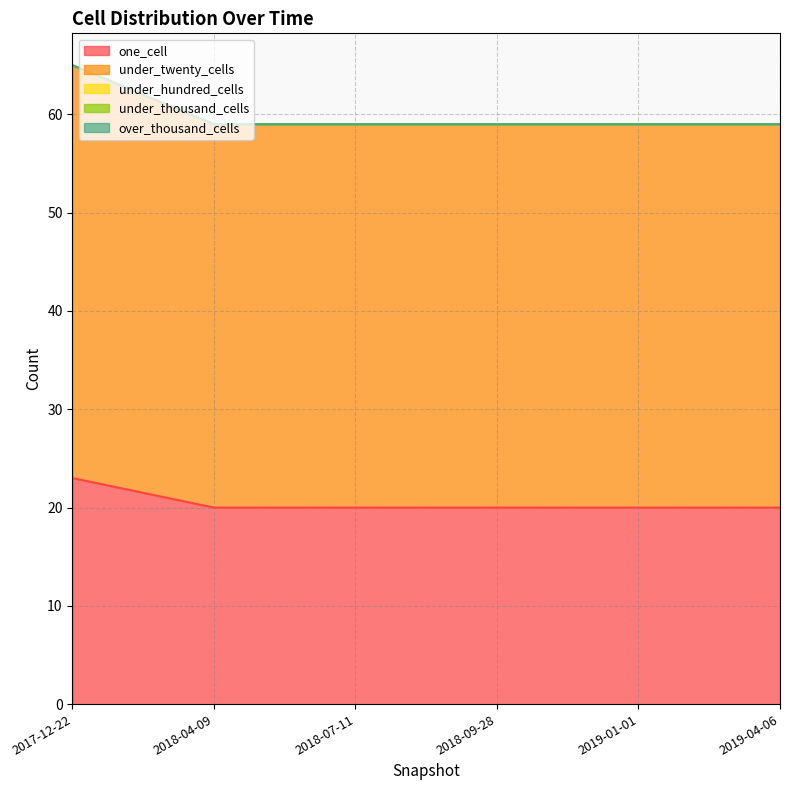

Reading left to right, transcribe all the data shown in this chart.

one_cell: 23	20	20	20	20	20
under_twenty_cells: 42	39	39	39	39	39
under_hundred_cells: 0	0	0	0	0	0
under_thousand_cells: 0	0	0	0	0	0
over_thousand_cells: 0	0	0	0	0	0